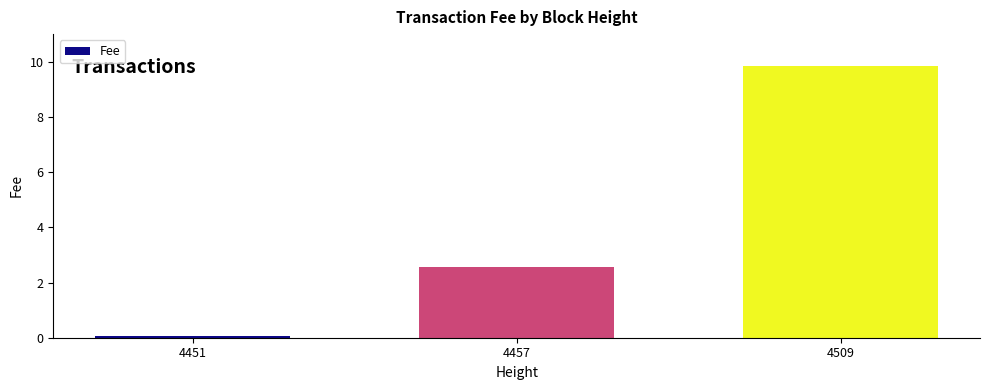

The value at 4457 is 1.8. True or false?

False